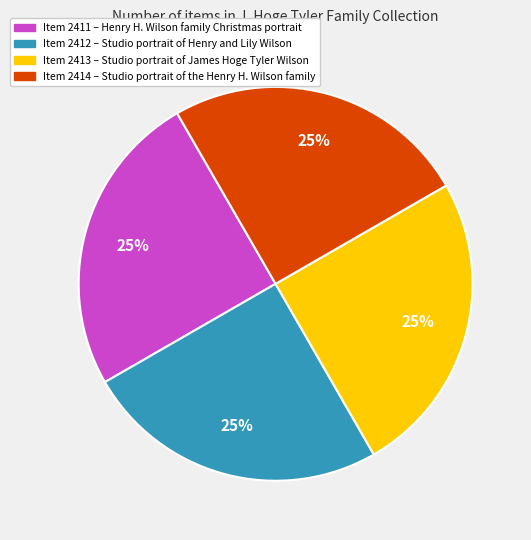

How many slices are in this pie chart?

4